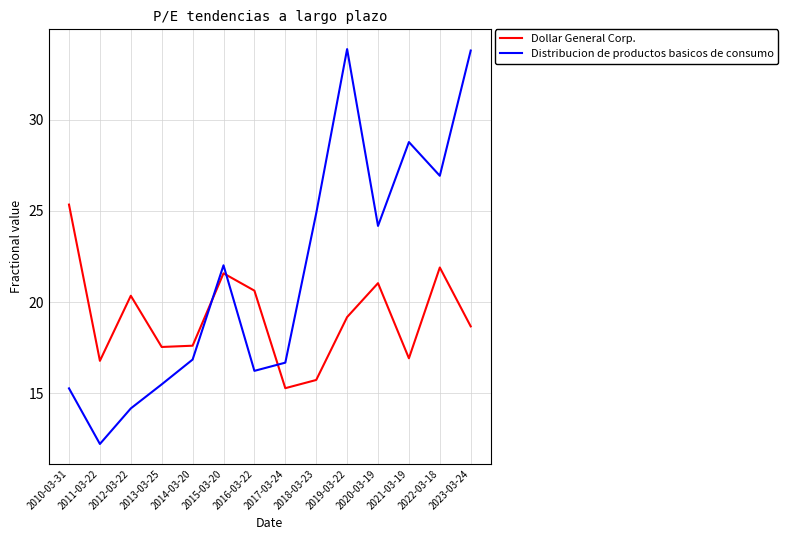

Where is the first local minimum for Dollar General Corp.?

2011-03-22